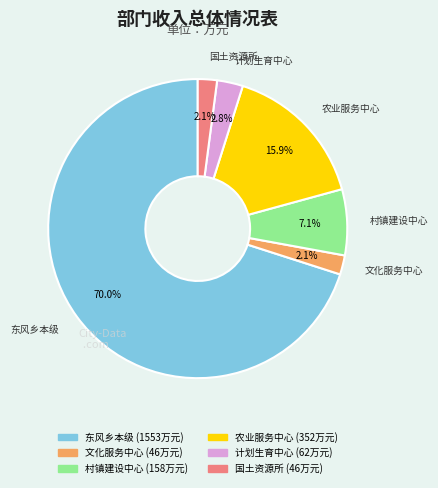

How many slices are in this pie chart?

6